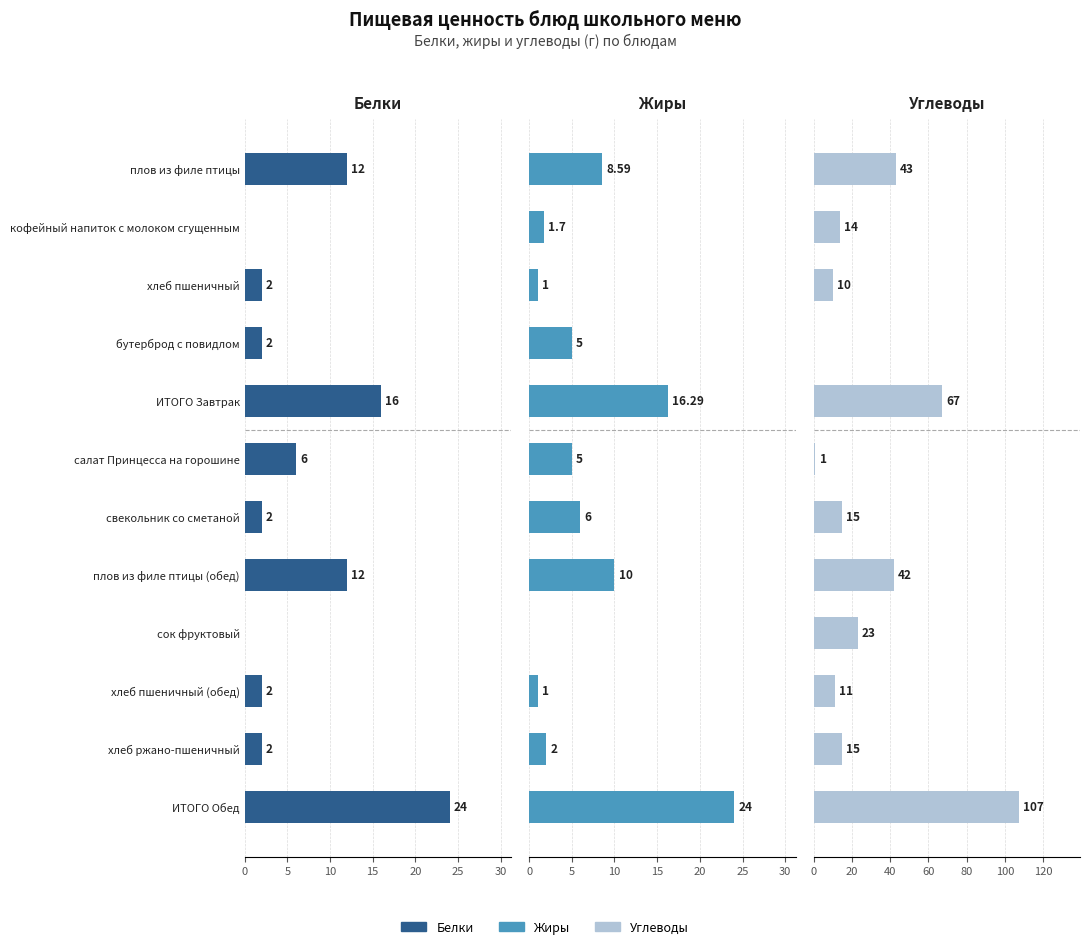

What is the sum of the Белки values at бутерброд с повидлом and плов из филе птицы?

14.0